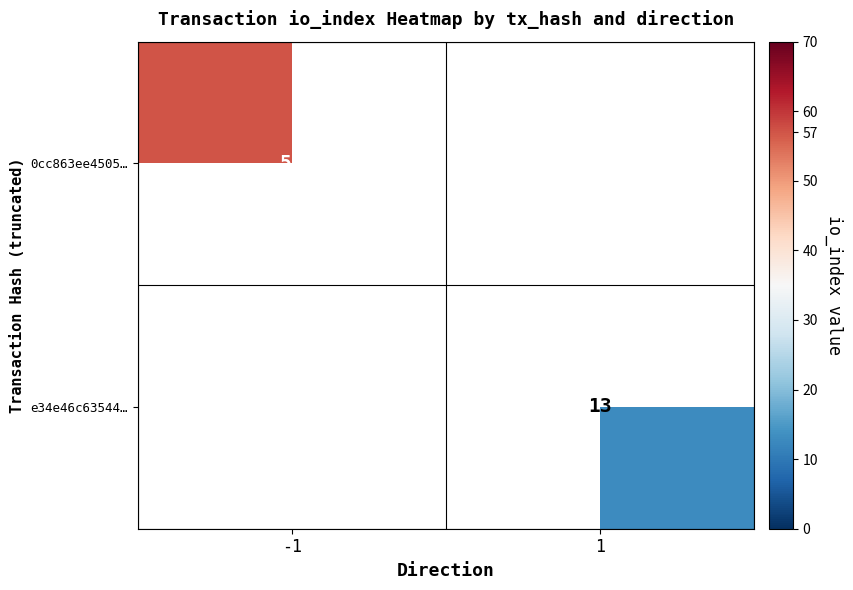

Between 1 and -1, which is larger?

-1